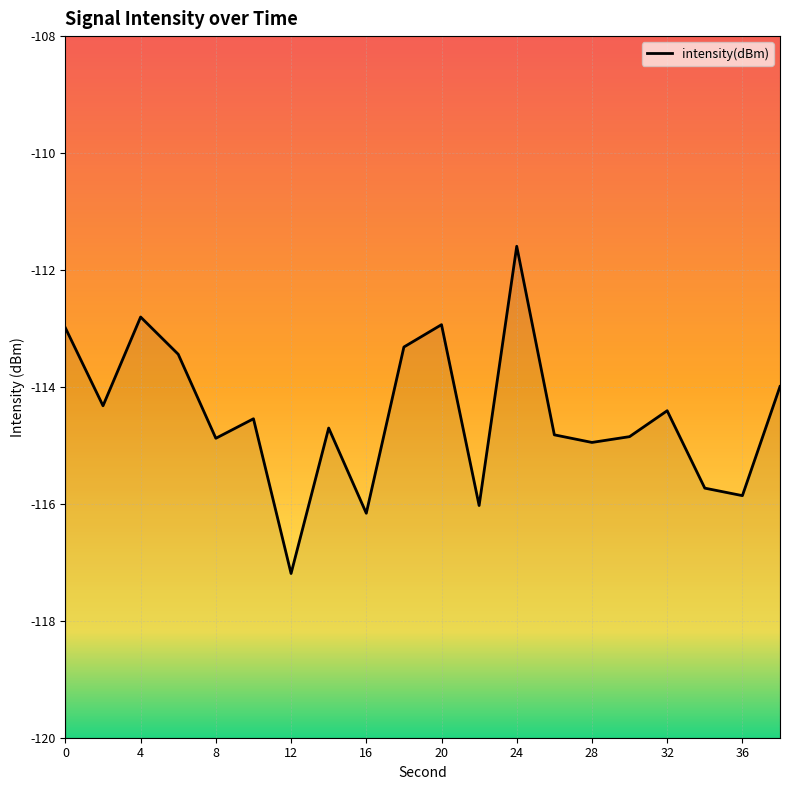

Read the value at 26.

-114.8